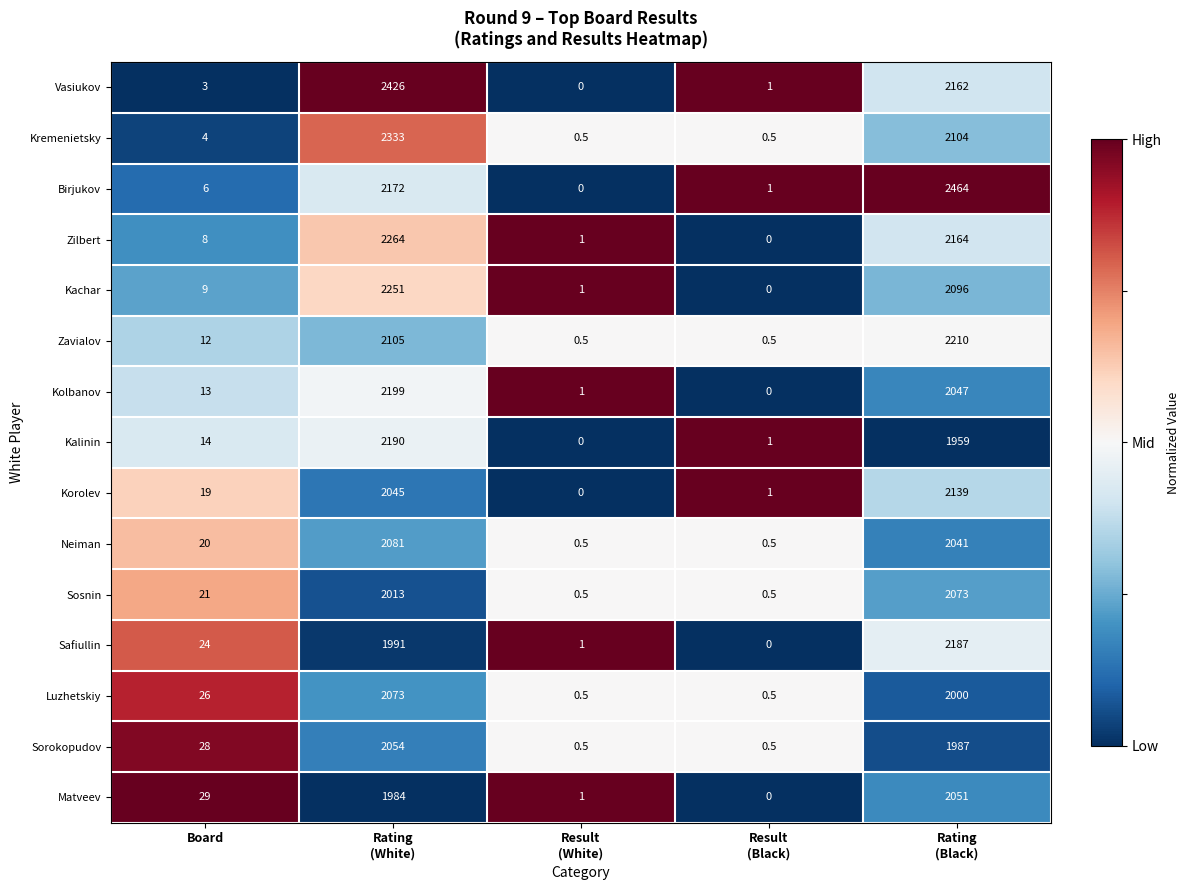

How many categories are shown in the chart?

5